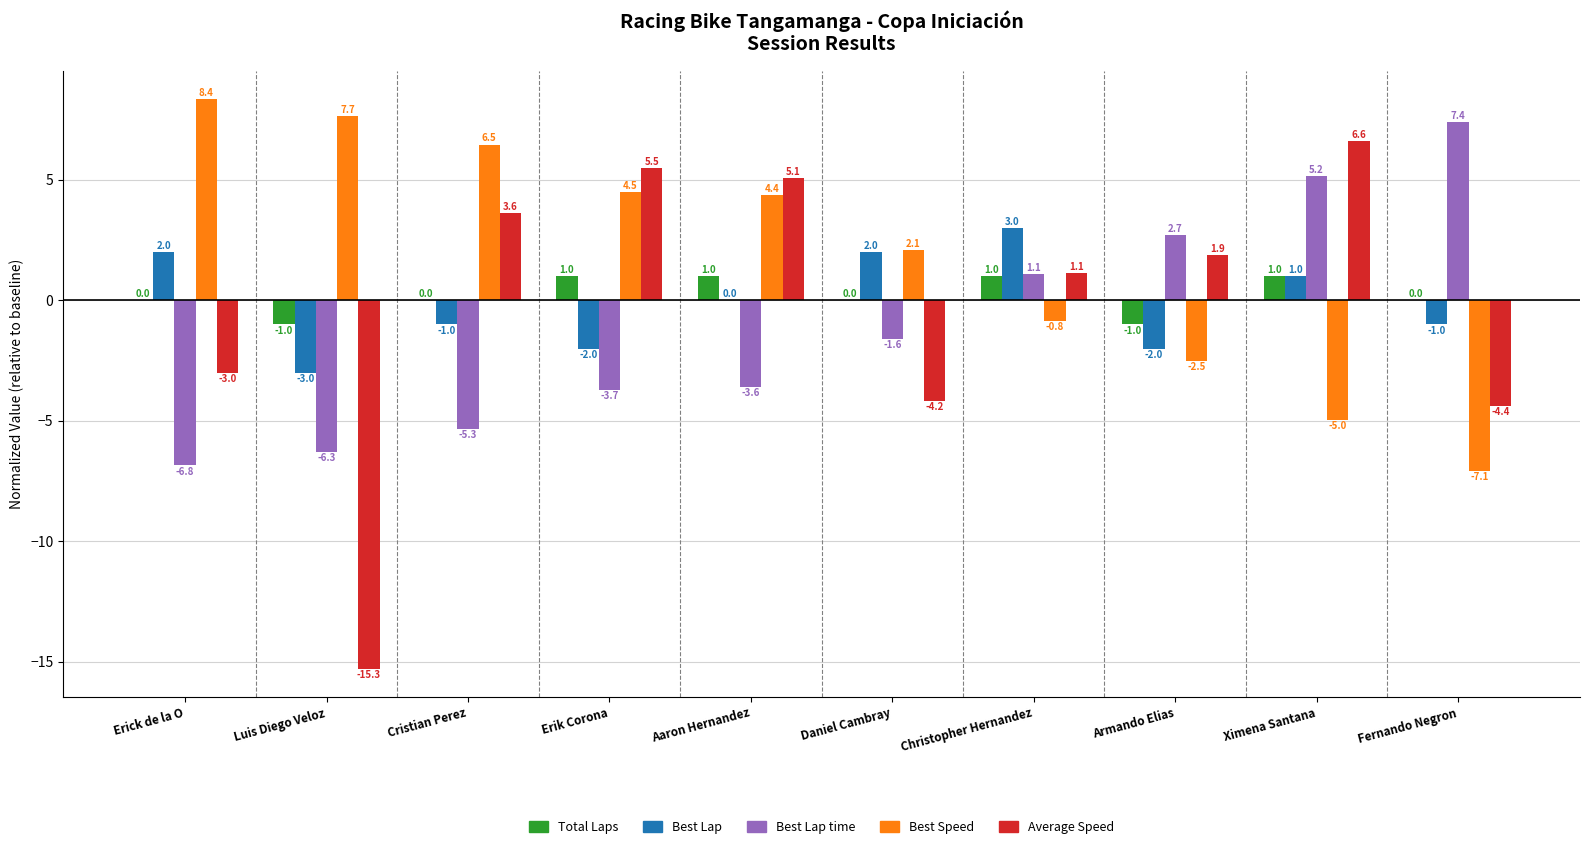

Is the value of Best Lap time at Daniel Cambray greater than the value of Average Speed at Cristian Perez?

No